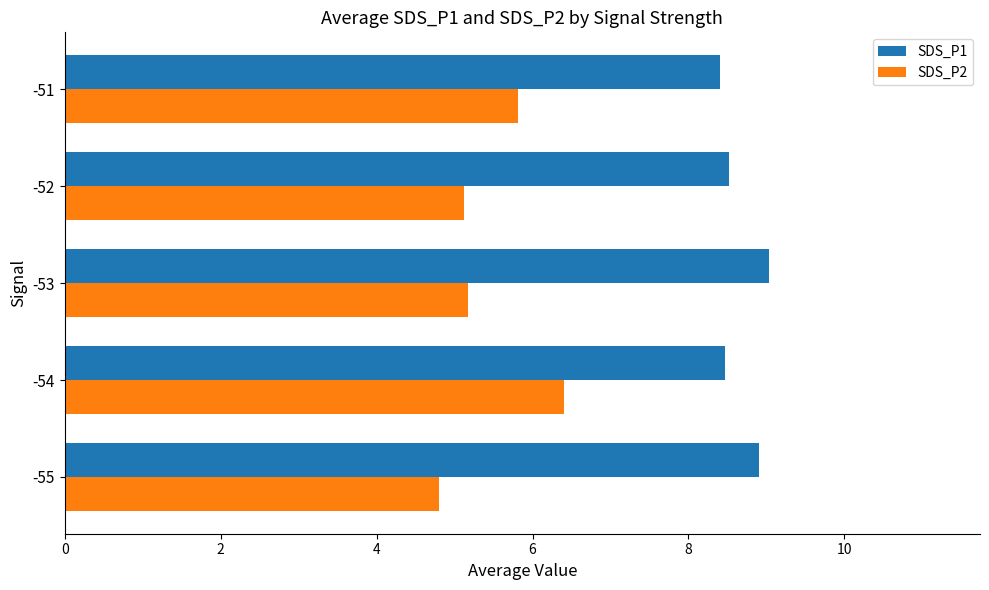

True or false: SDS_P2 has a value of 6.4 at -54.

True